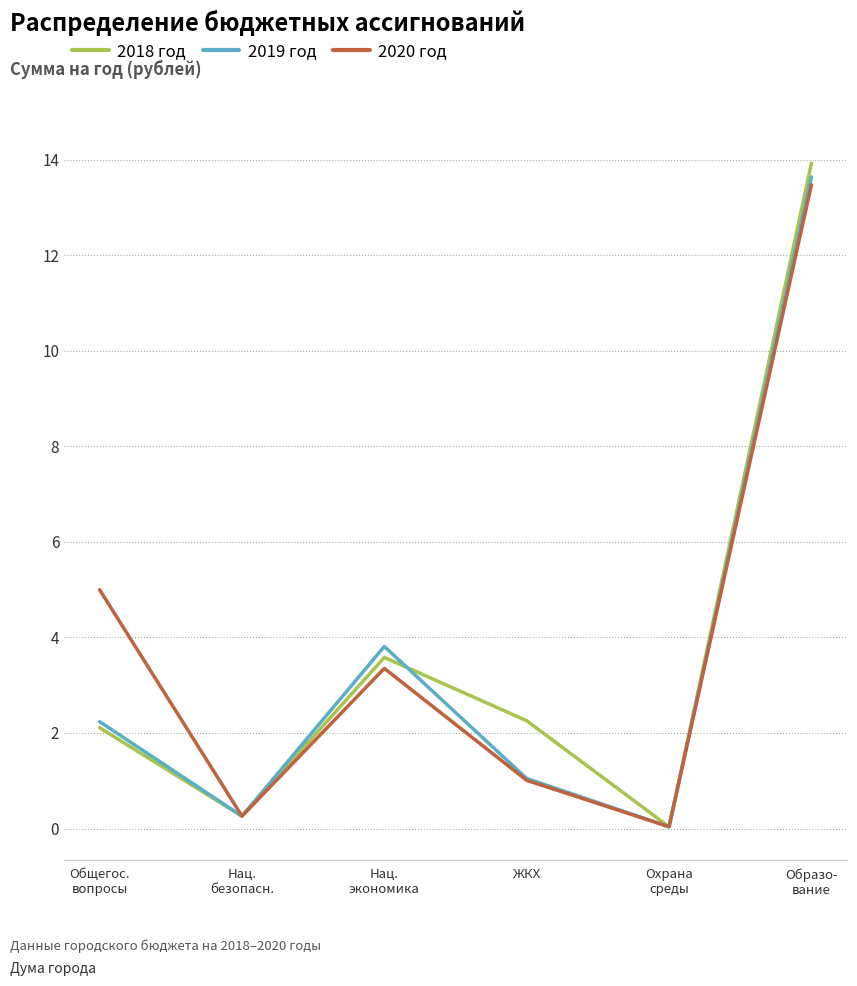

Which series has the largest total across all categories?

2020 год